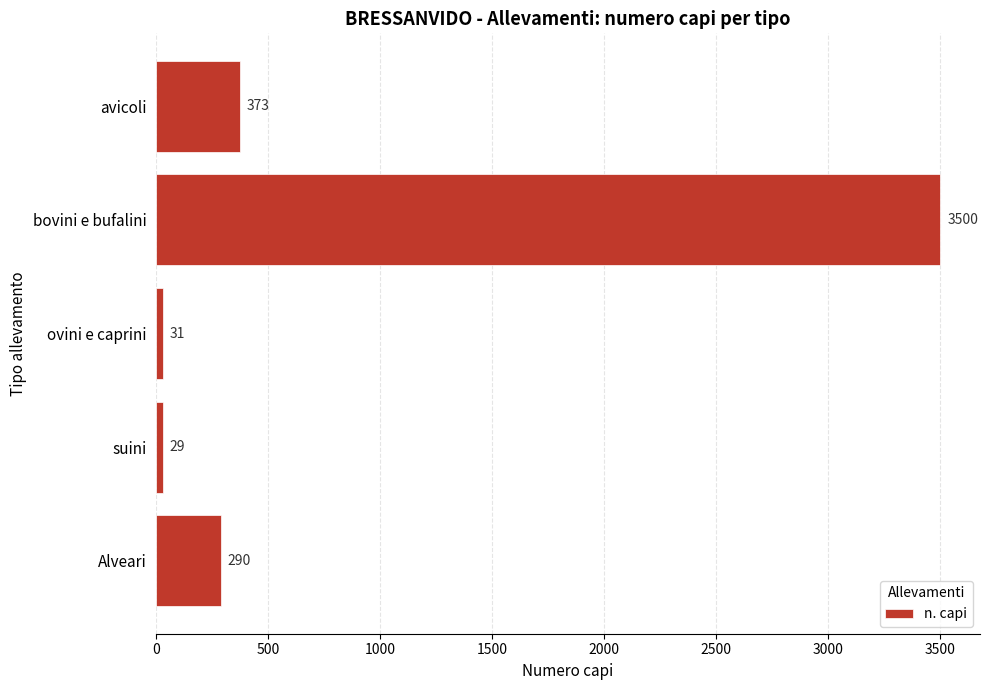

What is the change in value from suini to Alveari?

+261